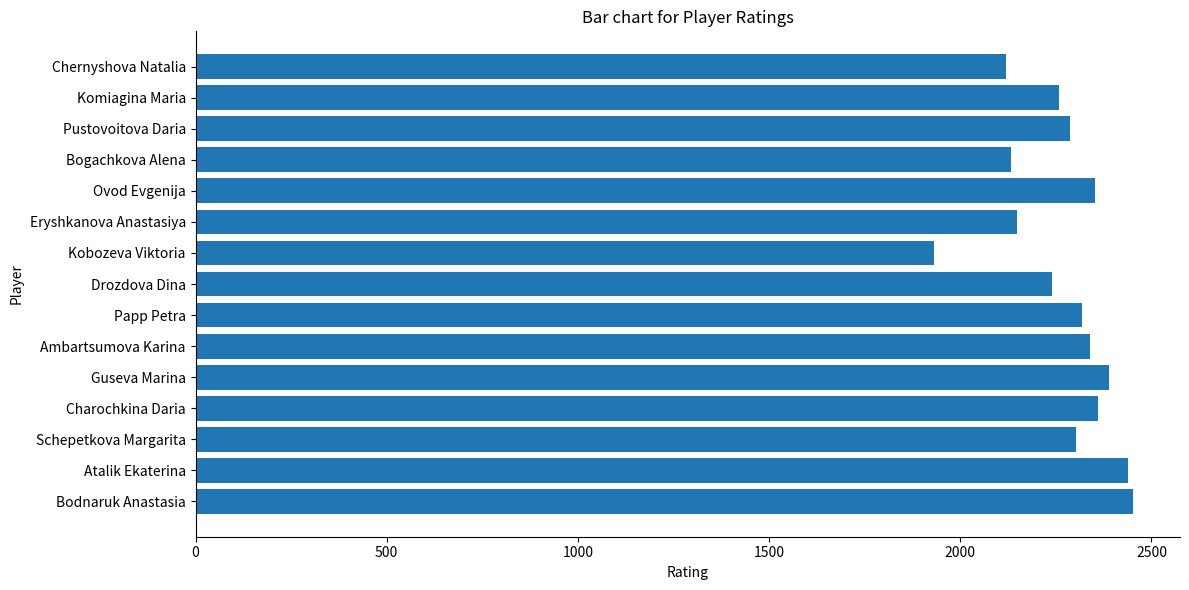

What value does the data have at Papp Petra, to the nearest 50?

2300